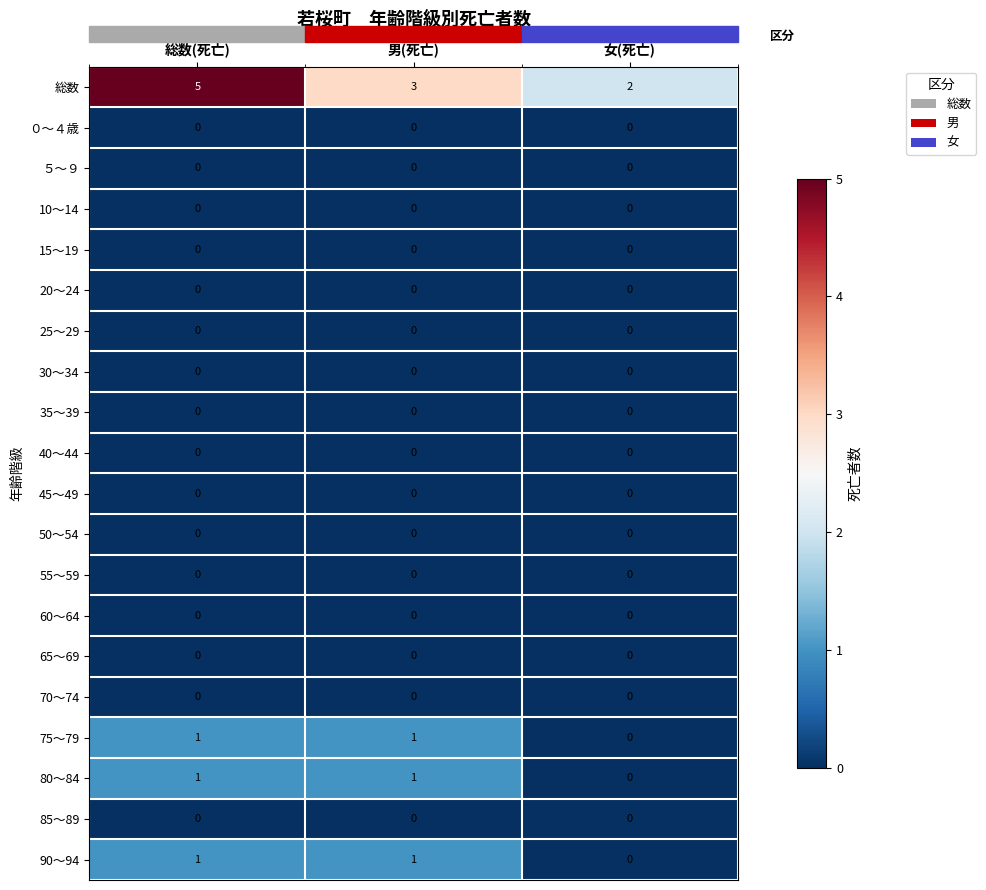

How many data points does each series have?

3